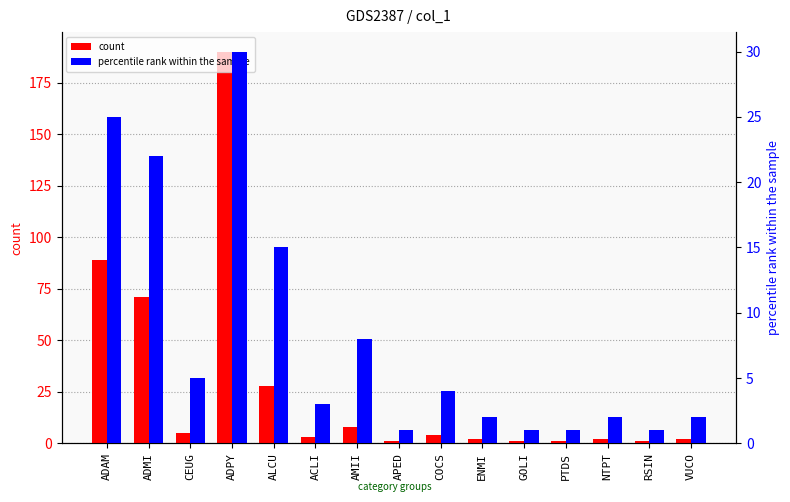

What is the total value across all series at APED?

2